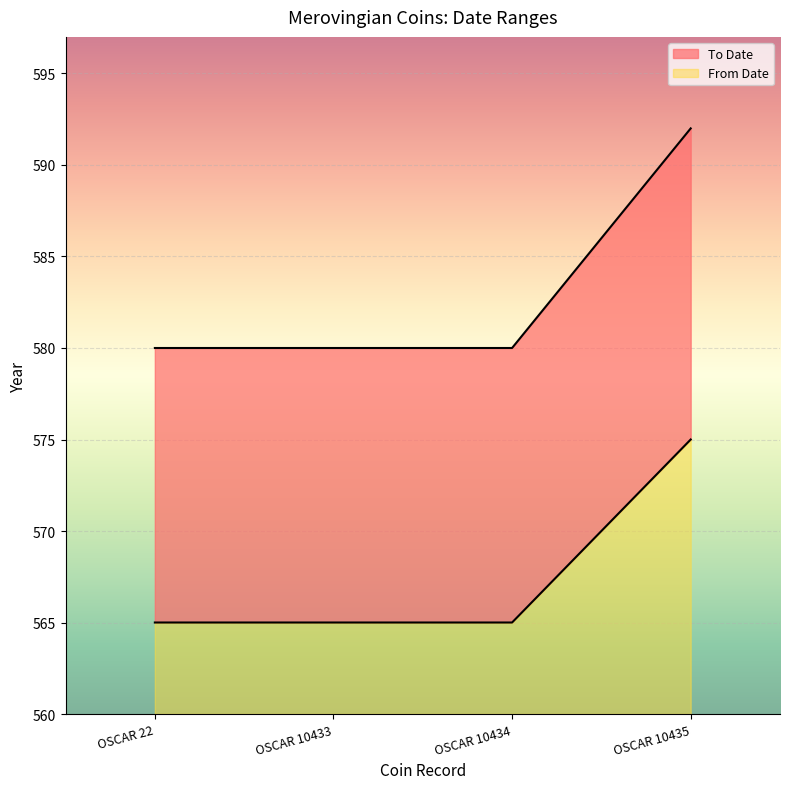

At which category is the sum across all series the highest?

OSCAR 10435